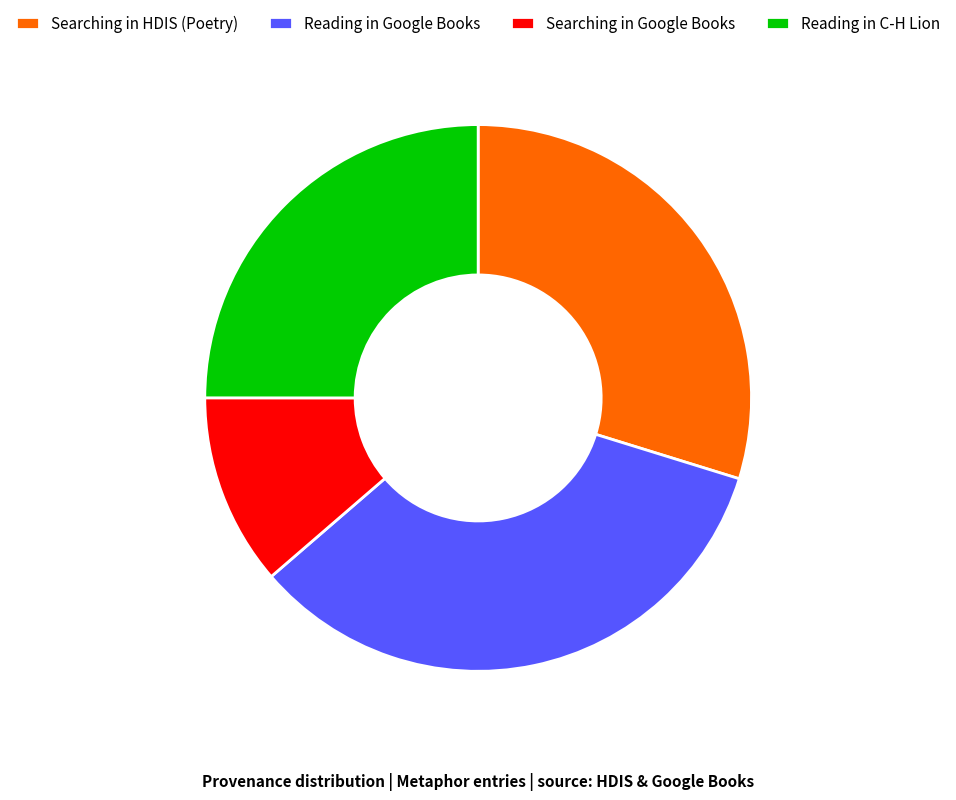

The Reading in C-H Lion slice represents 25% of the pie. True or false?

True